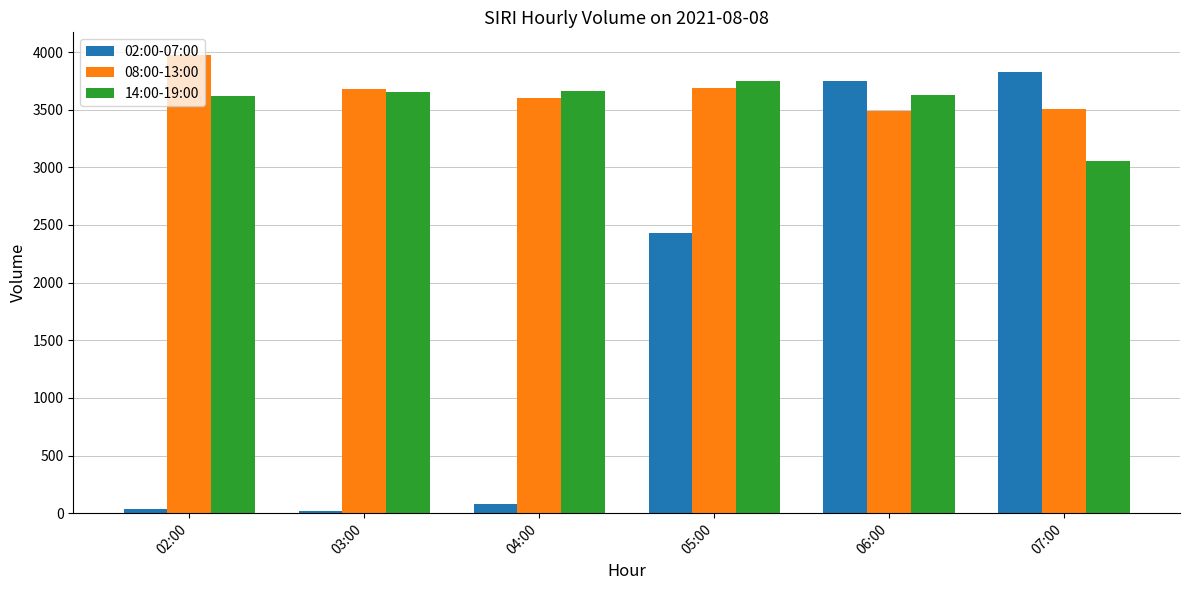

What is the difference between the second highest and minimum values in the 02:00-07:00 series?

3727